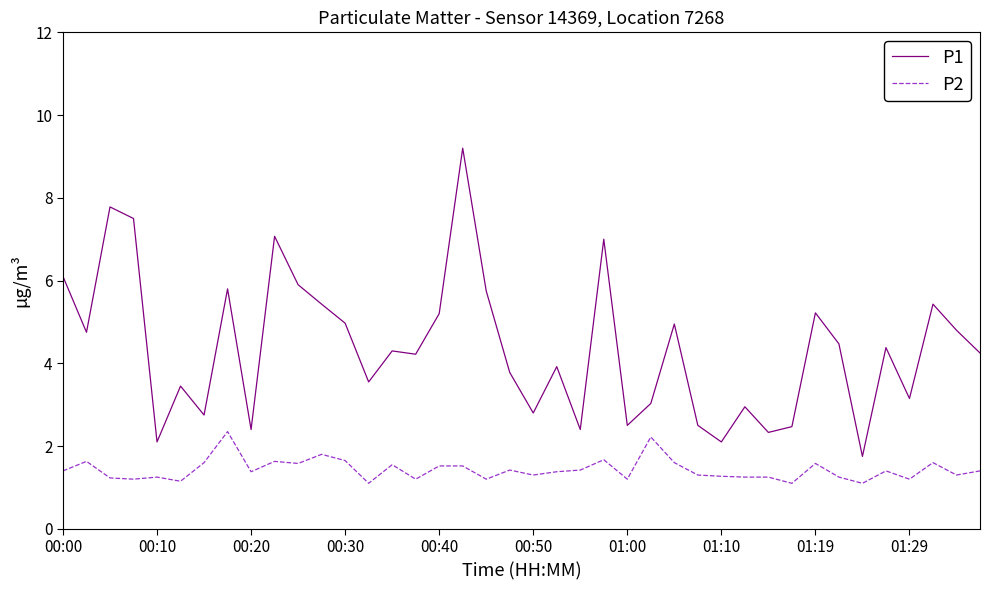

Rank the series by their maximum value, from lowest to highest.

P2, P1